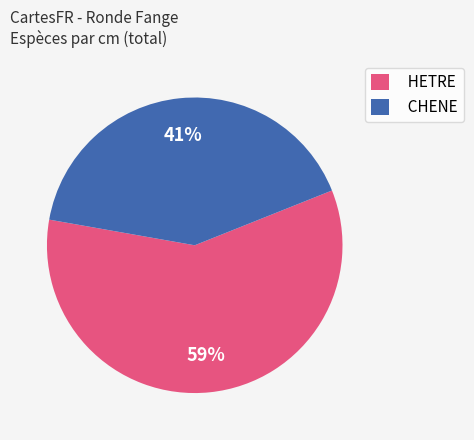

Is the sum of CHENE and HETRE greater than half?

Yes